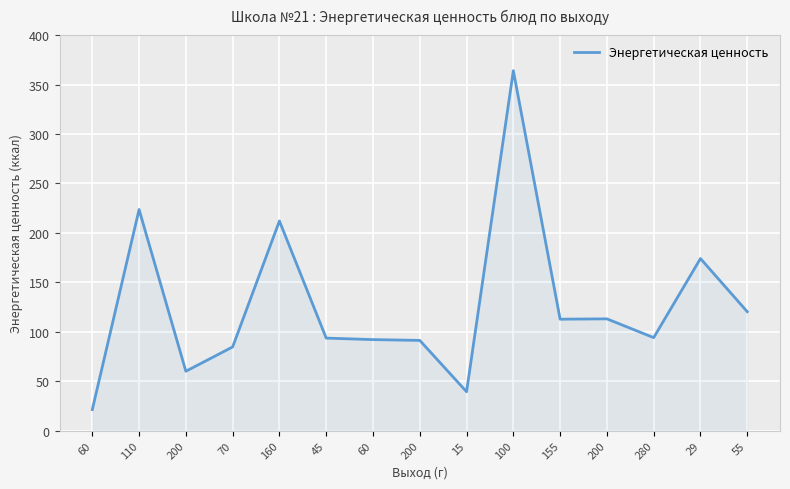

The chart shows a value of 21.2 at 60. True or false?

True